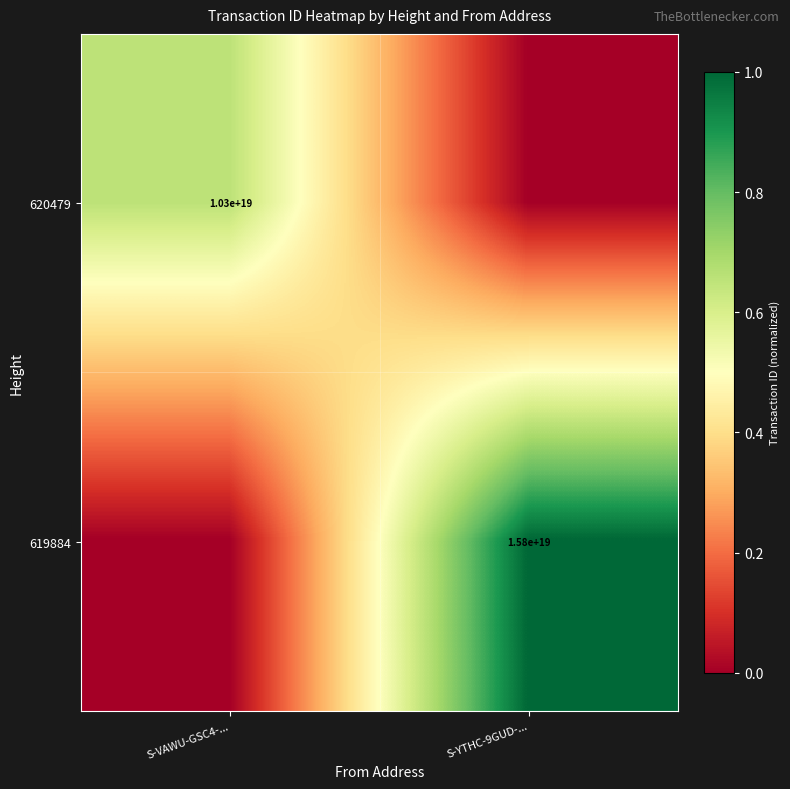

The 620479 series shows 17575090929706334208 at S-VAWU-GSC4-.... True or false?

False